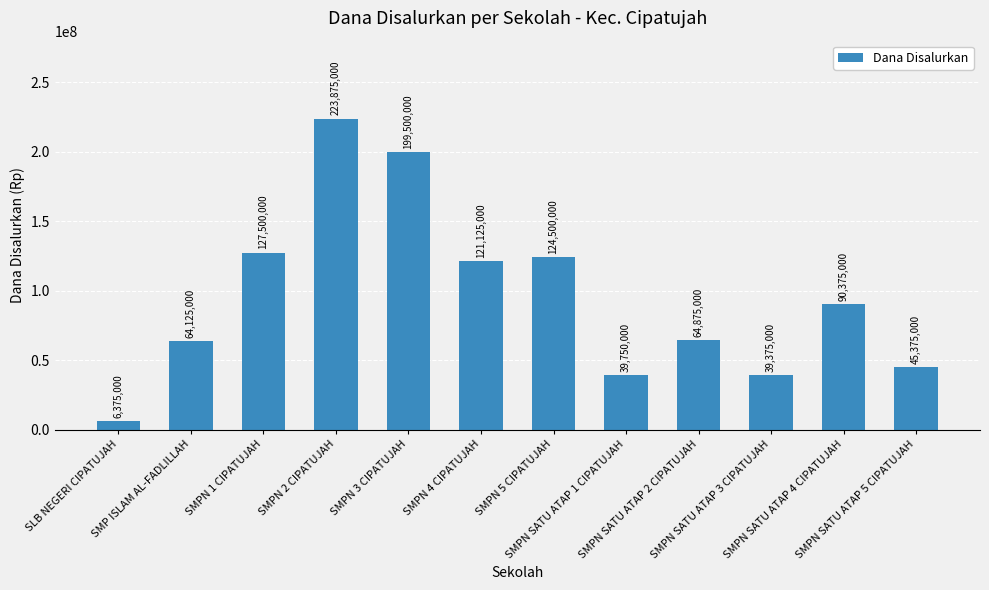

The value at SMPN 3 CIPATUJAH is 299331663. True or false?

False